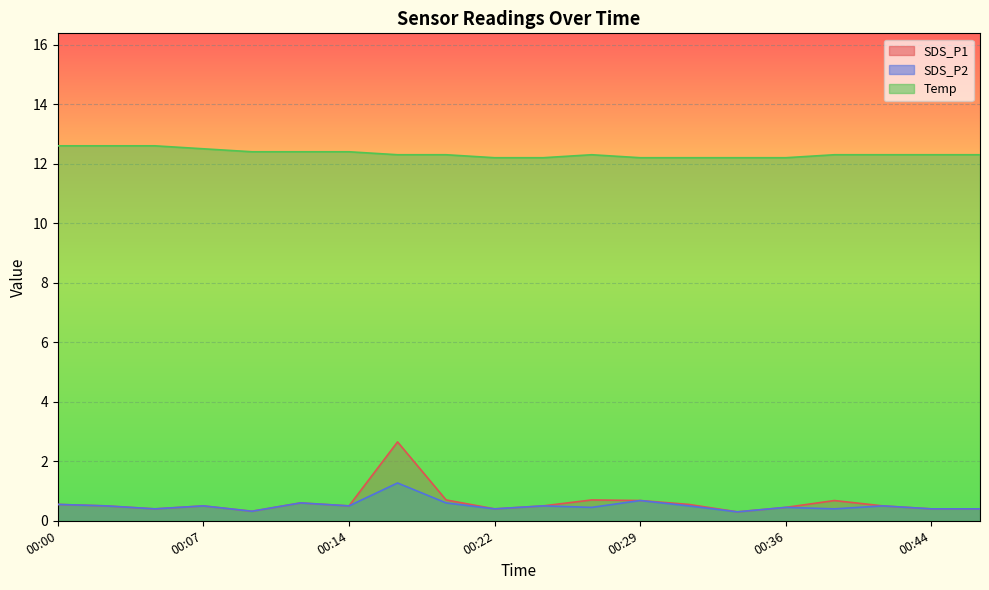

Reading left to right, list all the values displayed in this chart.

SDS_P1: 00:00=0.6	00:02=0.5	00:05=0.4	00:07=0.5	00:09=0.3	00:12=0.6	00:14=0.5	00:17=2.6	00:19=0.7	00:22=0.4	00:24=0.5	00:27=0.7	00:29=0.7	00:31=0.6	00:34=0.3	00:36=0.5	00:39=0.7	00:41=0.5	00:44=0.4	00:46=0.4
SDS_P2: 00:00=0.6	00:02=0.5	00:05=0.4	00:07=0.5	00:09=0.3	00:12=0.6	00:14=0.5	00:17=1.3	00:19=0.6	00:22=0.4	00:24=0.5	00:27=0.5	00:29=0.7	00:31=0.5	00:34=0.3	00:36=0.5	00:39=0.4	00:41=0.5	00:44=0.4	00:46=0.4
Temp: 00:00=12.6	00:02=12.6	00:05=12.6	00:07=12.5	00:09=12.4	00:12=12.4	00:14=12.4	00:17=12.3	00:19=12.3	00:22=12.2	00:24=12.2	00:27=12.3	00:29=12.2	00:31=12.2	00:34=12.2	00:36=12.2	00:39=12.3	00:41=12.3	00:44=12.3	00:46=12.3